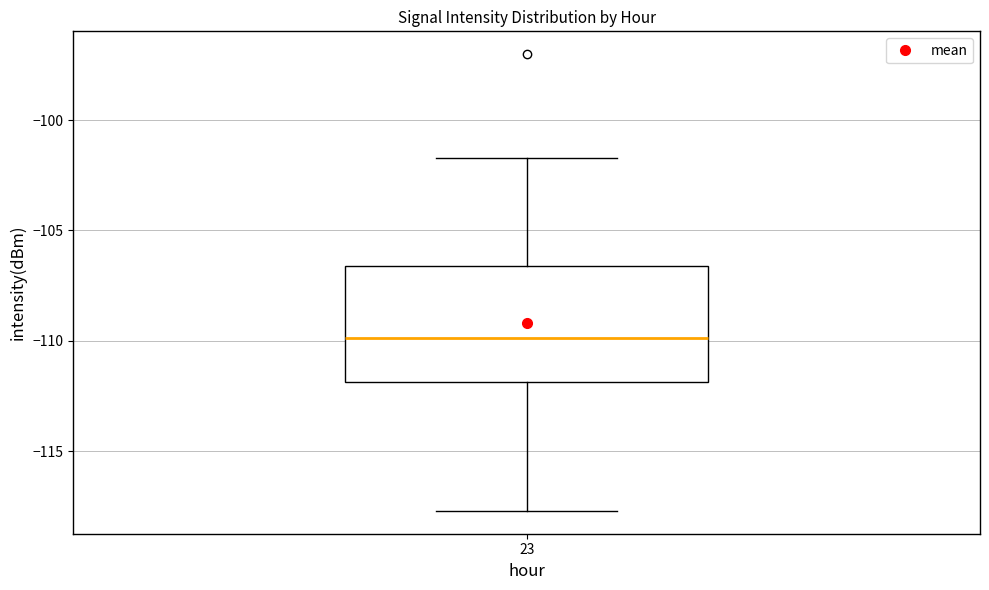

Where does the median line of the box at x = 23 sit on the y-axis? The values are not printed on the chart, so give them approximately, as read against the axis.

-110.0